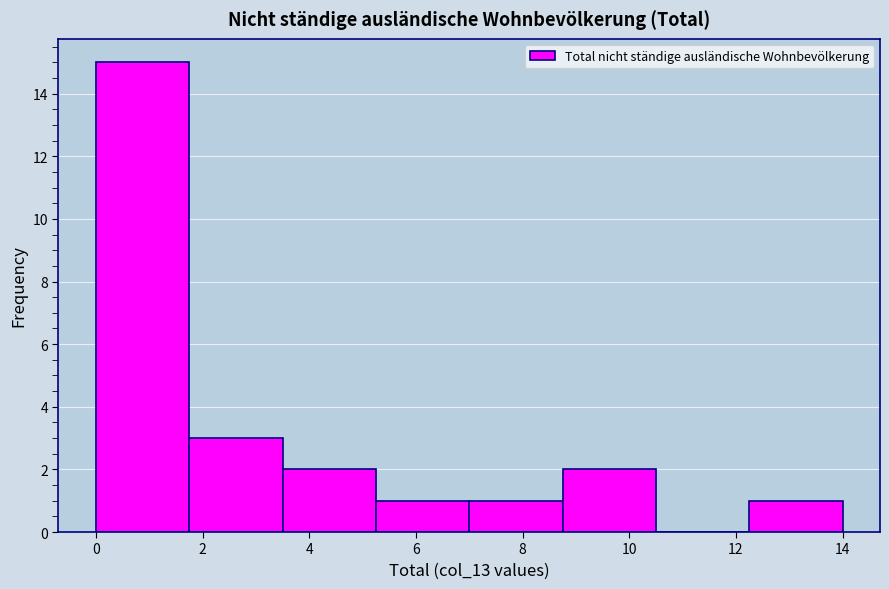

How tall is the bar that spans 1.75 to 3.50 on the x-axis? Neither the bar edges nor the heights are printed on the chart, so give them approximately, as read against the axes.

3